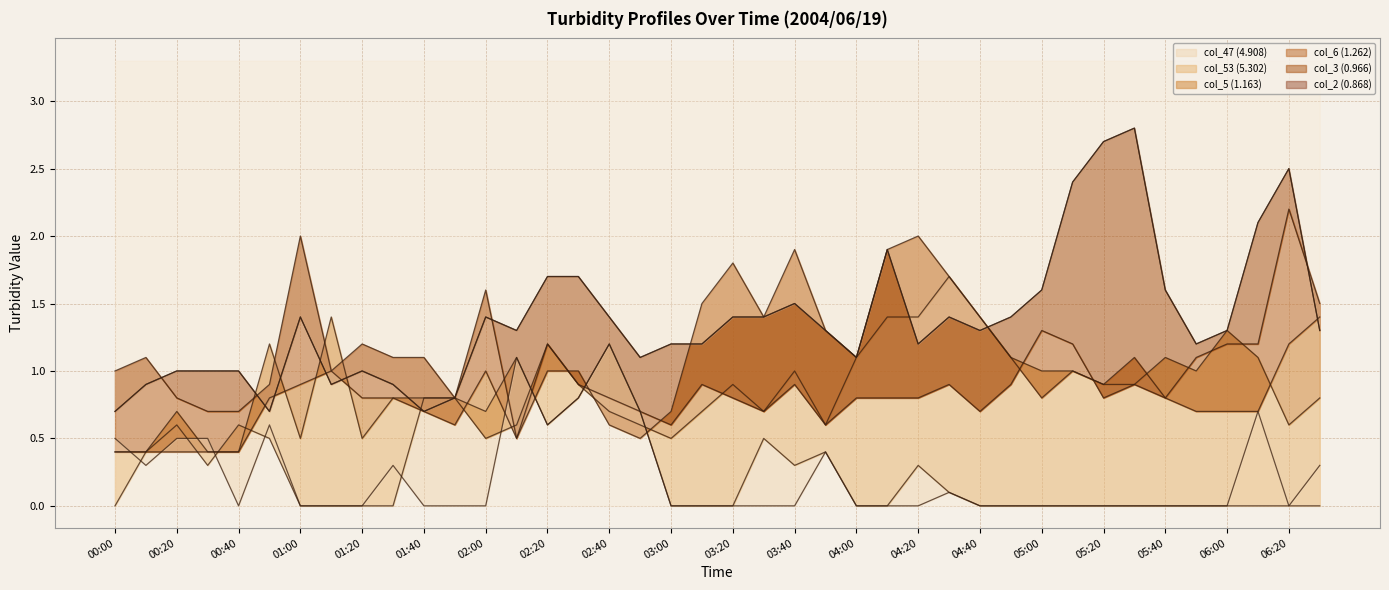

Which has a higher value, 24 or 05:00?

05:00